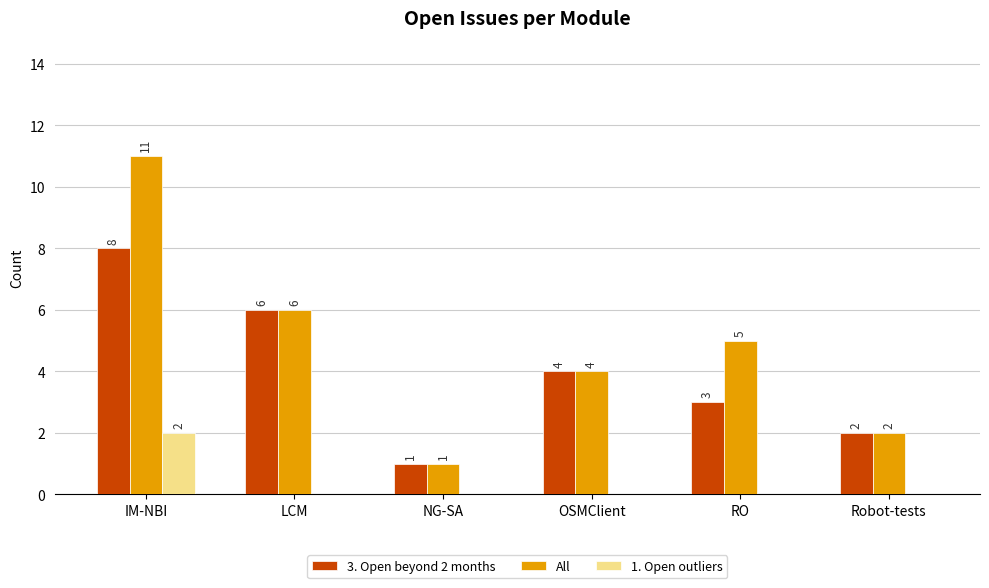

What is the spread (max minus min) of values at IM-NBI?

9